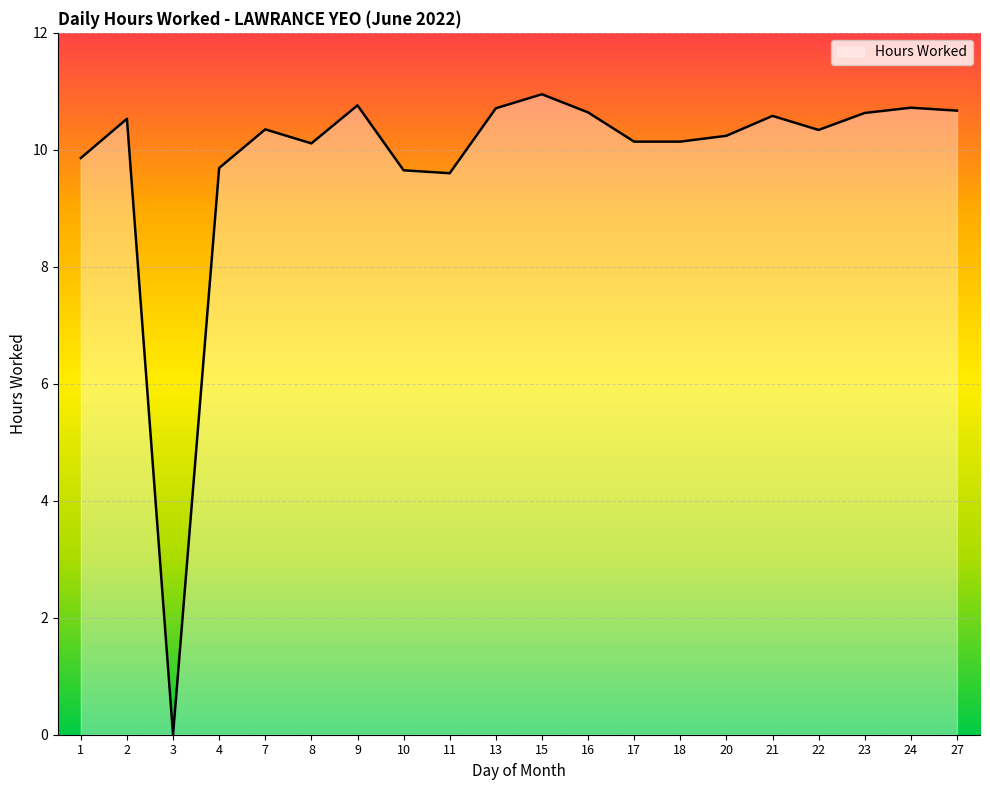

Which label corresponds to the smallest value in the chart?

3